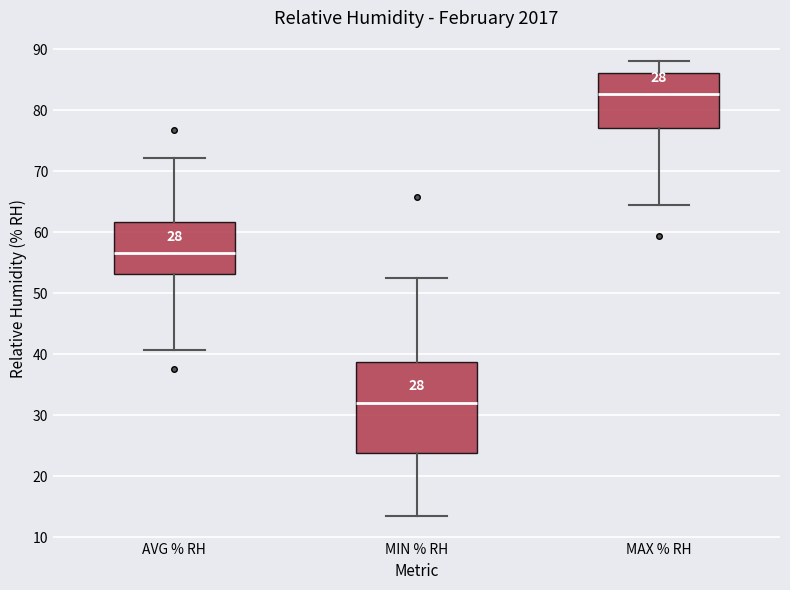

Where is the upper edge of the box for AVG % RH on the y-axis? The values are not printed on the chart, so give them approximately, as read against the axis.

62